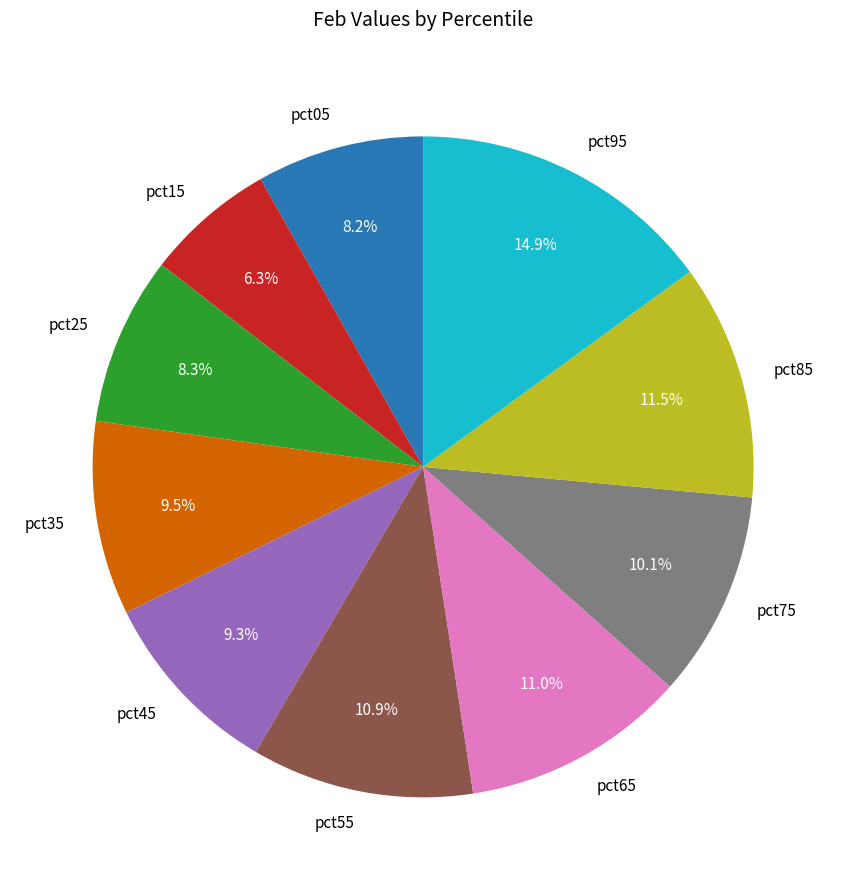

How many slices are in this pie chart?

10